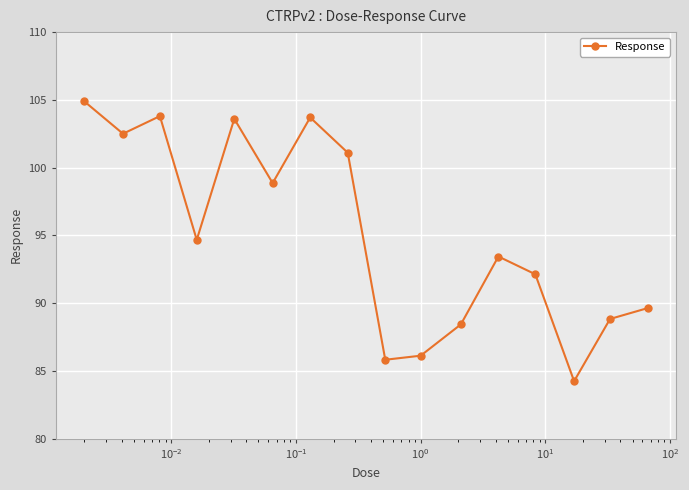

What is the value of the 13th point from the left?

92.1